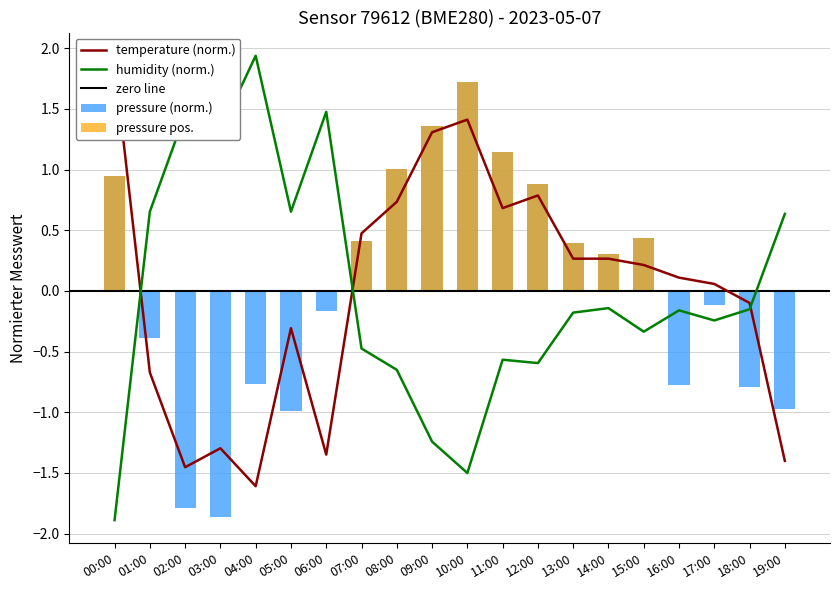

Reading right to left, what are all the values shown in this chart?

pressure: 19:00=-1.0	18:00=-0.8	17:00=-0.1	16:00=-0.8	15:00=0.4	14:00=0.3	13:00=0.4	12:00=0.9	11:00=1.1	10:00=1.7	09:00=1.4	08:00=1.0	07:00=0.4	06:00=-0.2	05:00=-1.0	04:00=-0.8	03:00=-1.9	02:00=-1.8	01:00=-0.4	00:00=0.9
humidity: 19:00=0.6	18:00=-0.2	17:00=-0.2	16:00=-0.2	15:00=-0.3	14:00=-0.1	13:00=-0.2	12:00=-0.6	11:00=-0.6	10:00=-1.5	09:00=-1.2	08:00=-0.7	07:00=-0.5	06:00=1.5	05:00=0.7	04:00=1.9	03:00=1.3	02:00=1.5	01:00=0.7	00:00=-1.9
temperature: 19:00=-1.4	18:00=-0.1	17:00=0.1	16:00=0.1	15:00=0.2	14:00=0.3	13:00=0.3	12:00=0.8	11:00=0.7	10:00=1.4	09:00=1.3	08:00=0.7	07:00=0.5	06:00=-1.3	05:00=-0.3	04:00=-1.6	03:00=-1.3	02:00=-1.5	01:00=-0.7	00:00=1.9